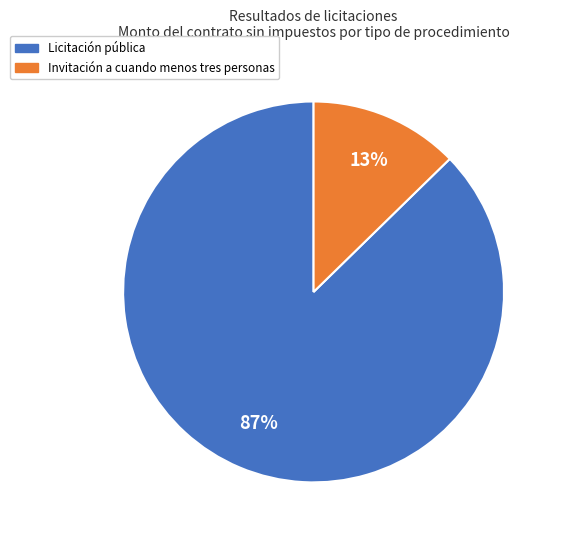

Does any single category account for the majority?

Yes